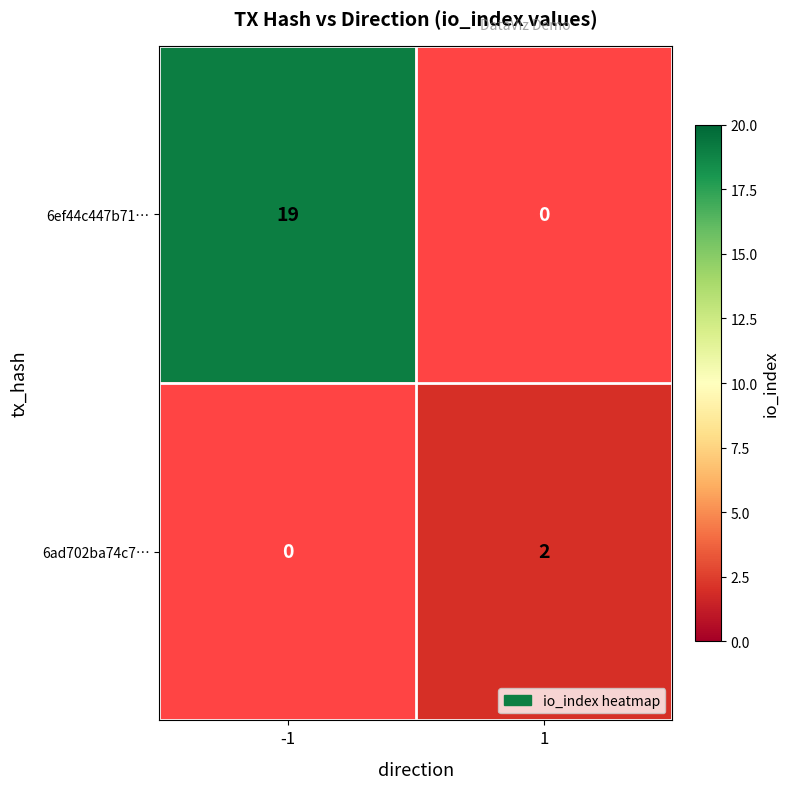

Is it true that 6ad702ba74c7… equals 3.4 at 1?

False